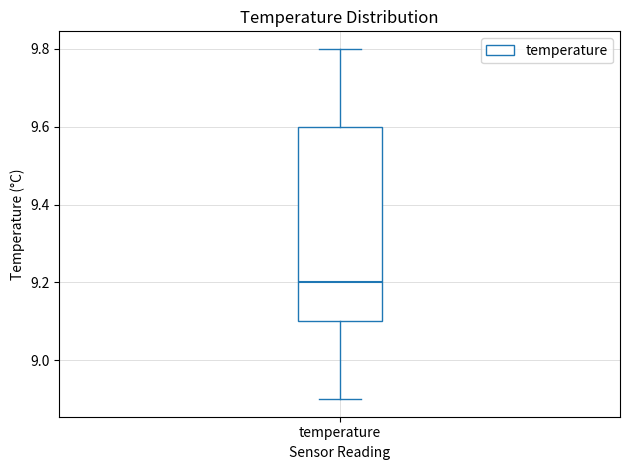

Where does the lower whisker of the box for temperature end on the y-axis? The values are not printed on the chart, so give them approximately, as read against the axis.

8.9